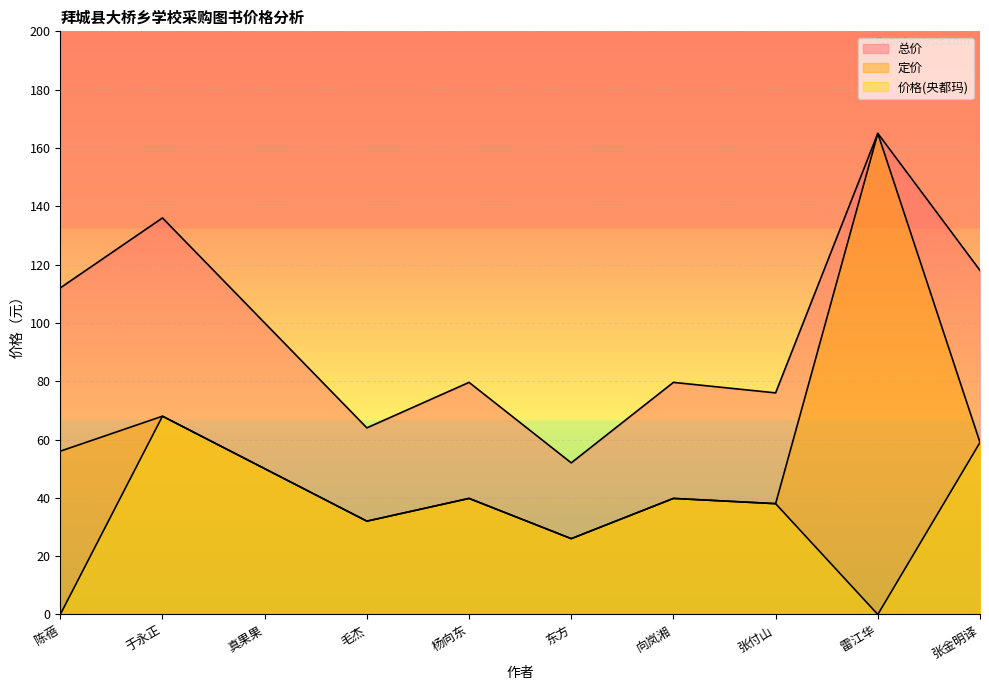

What is the total value across all series at 张付山?

152.0